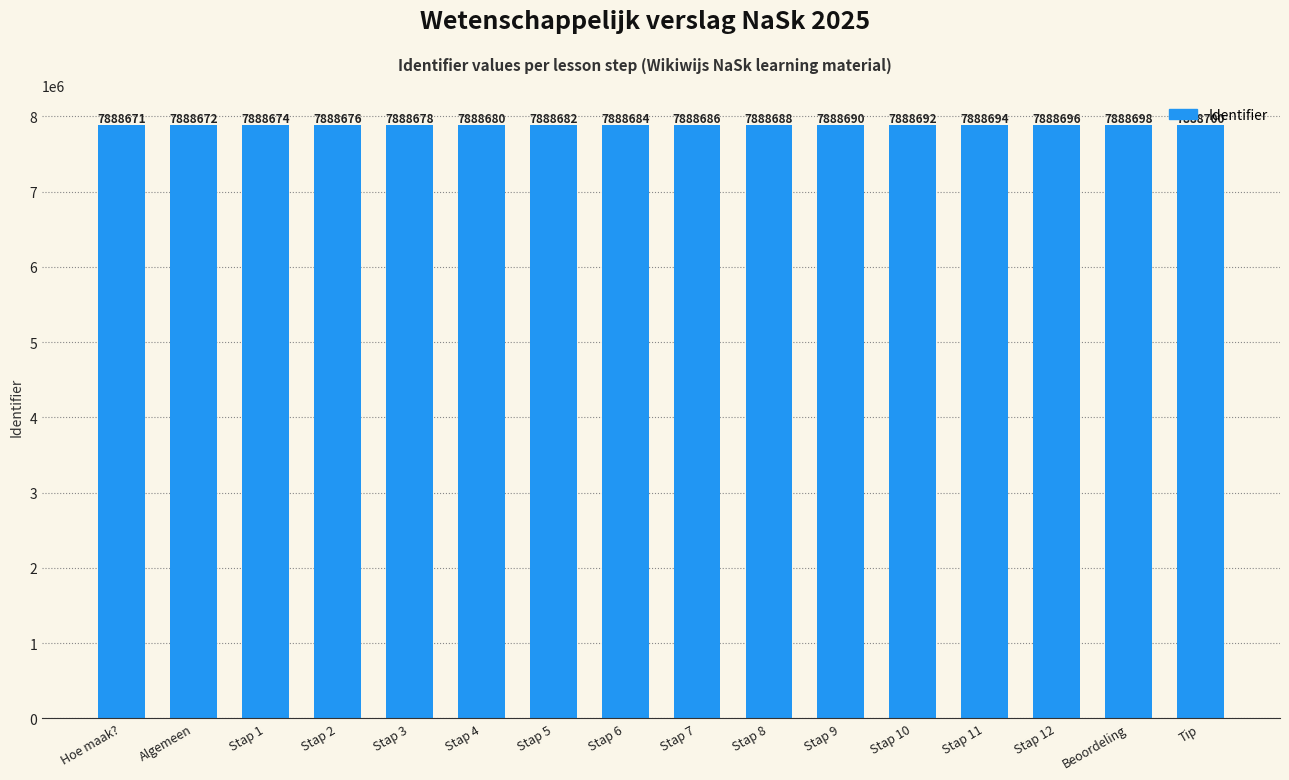

What position from the right is Hoe maak??

16